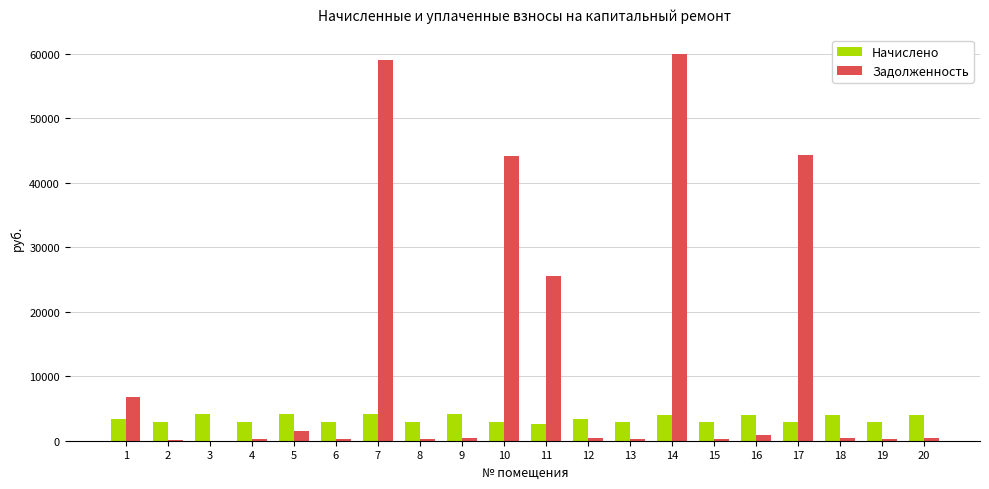

Which series changed the most between 1 and 15?

Задолженность